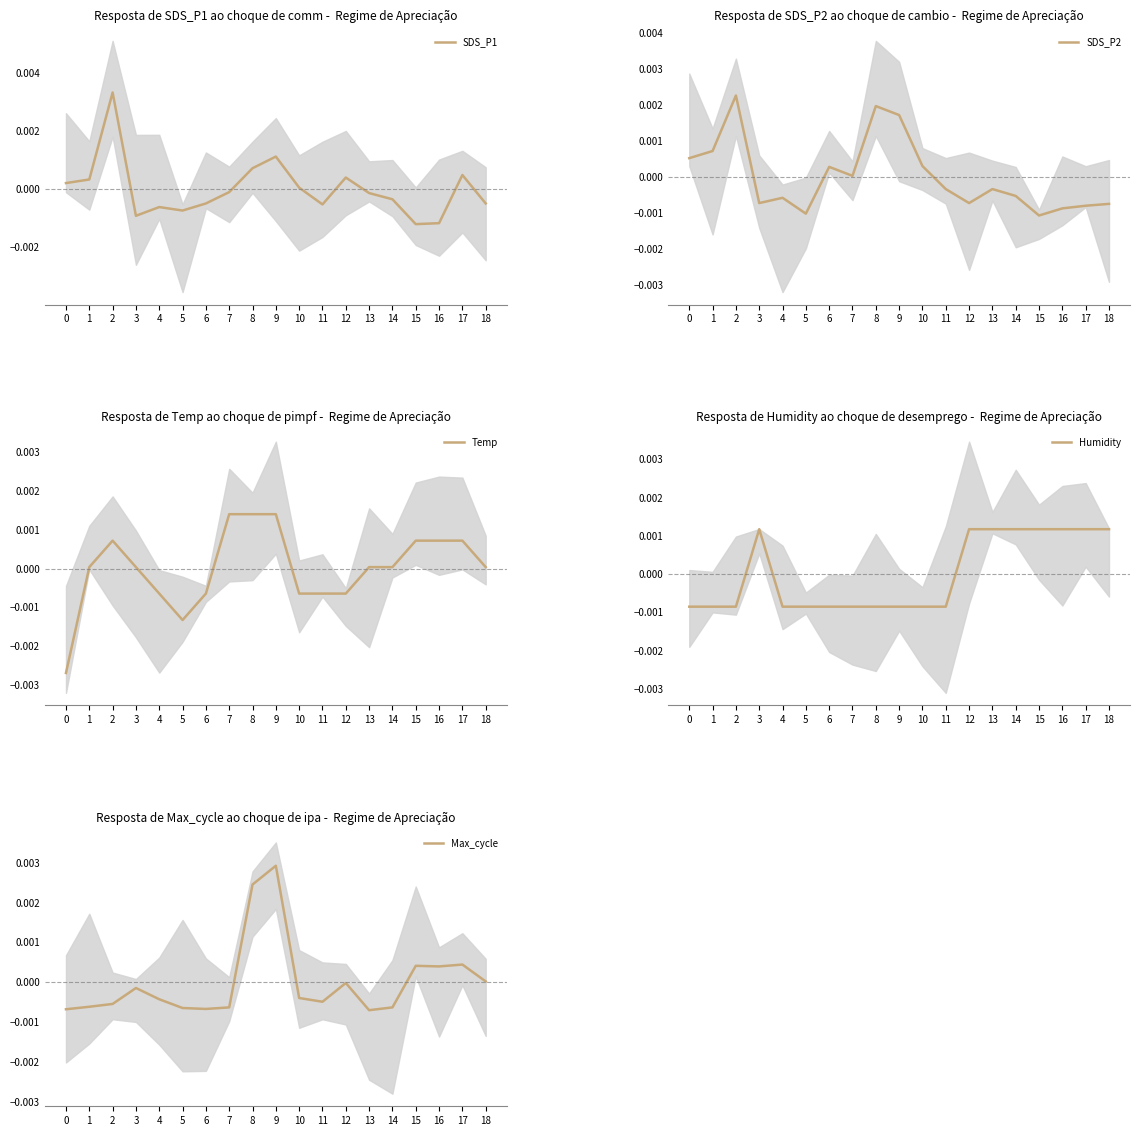

The value of SDS_P2 at 1 is 0.0. True or false?

True